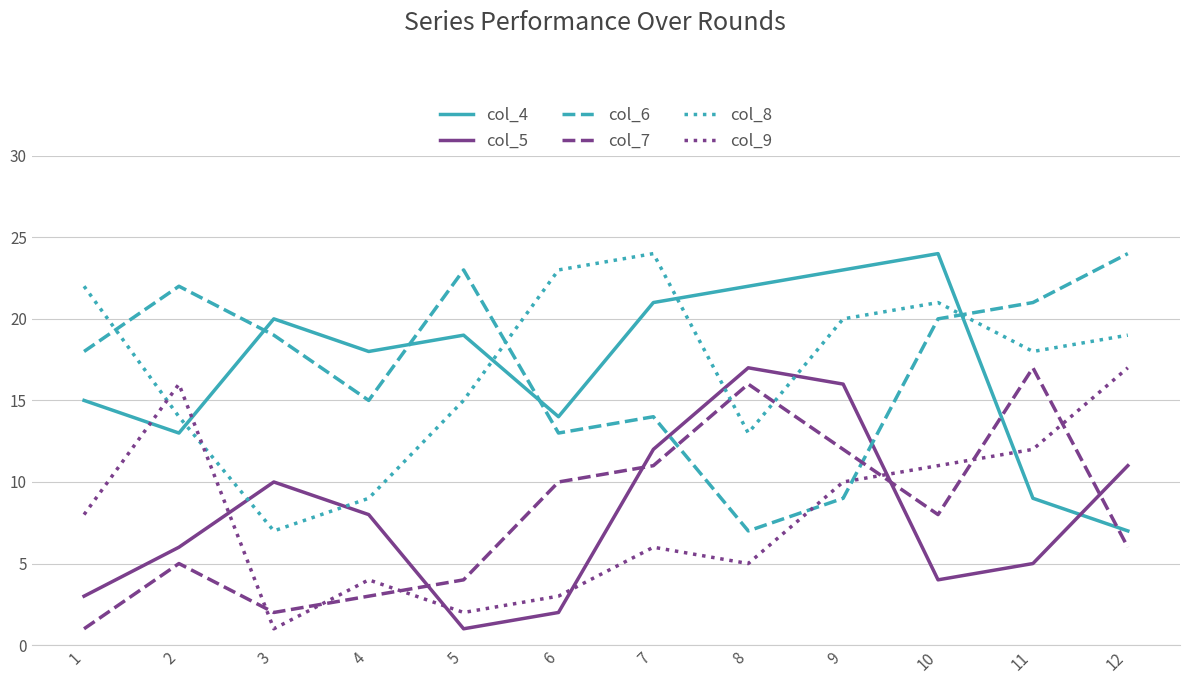

After their last crossing, which series has the higher values: col_8 or col_6?

col_6